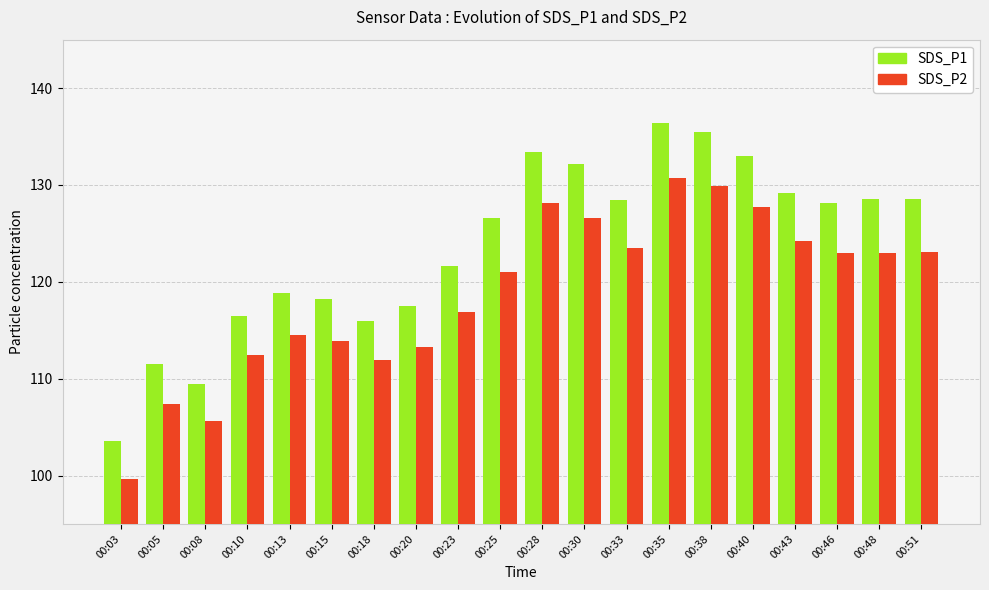

List the series in order of their peak value, highest first.

SDS_P1, SDS_P2